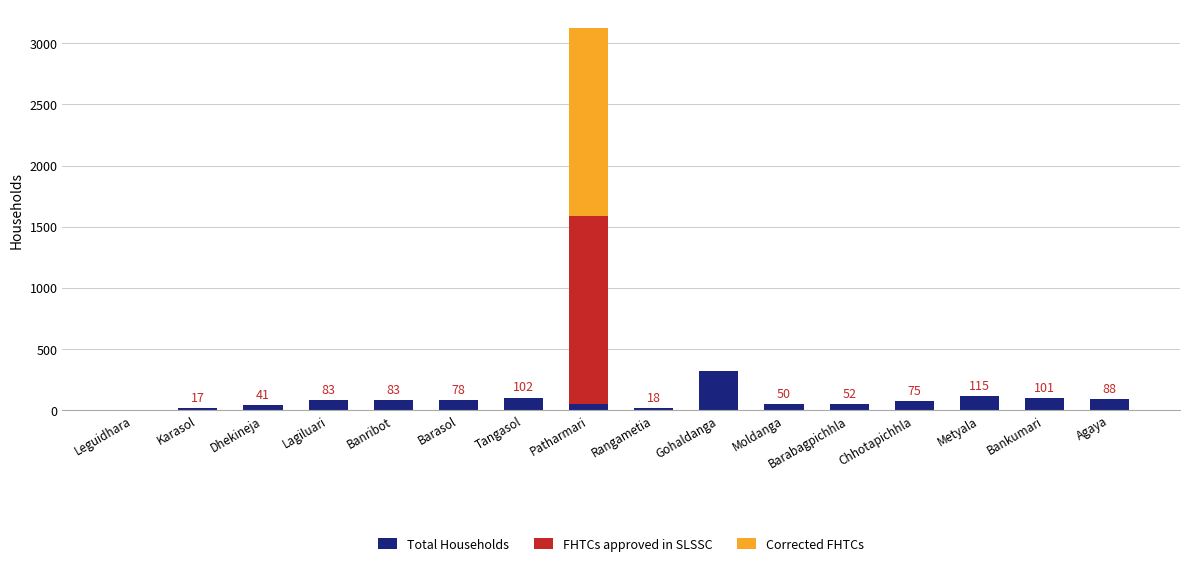

At which label is Total Households closest to 160?

Metyala